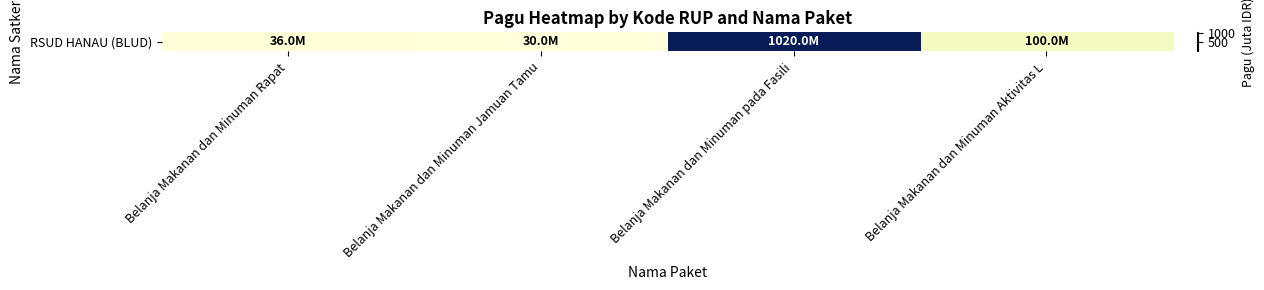

Reading left to right, extract all data points from this chart.

36	30	1020	100